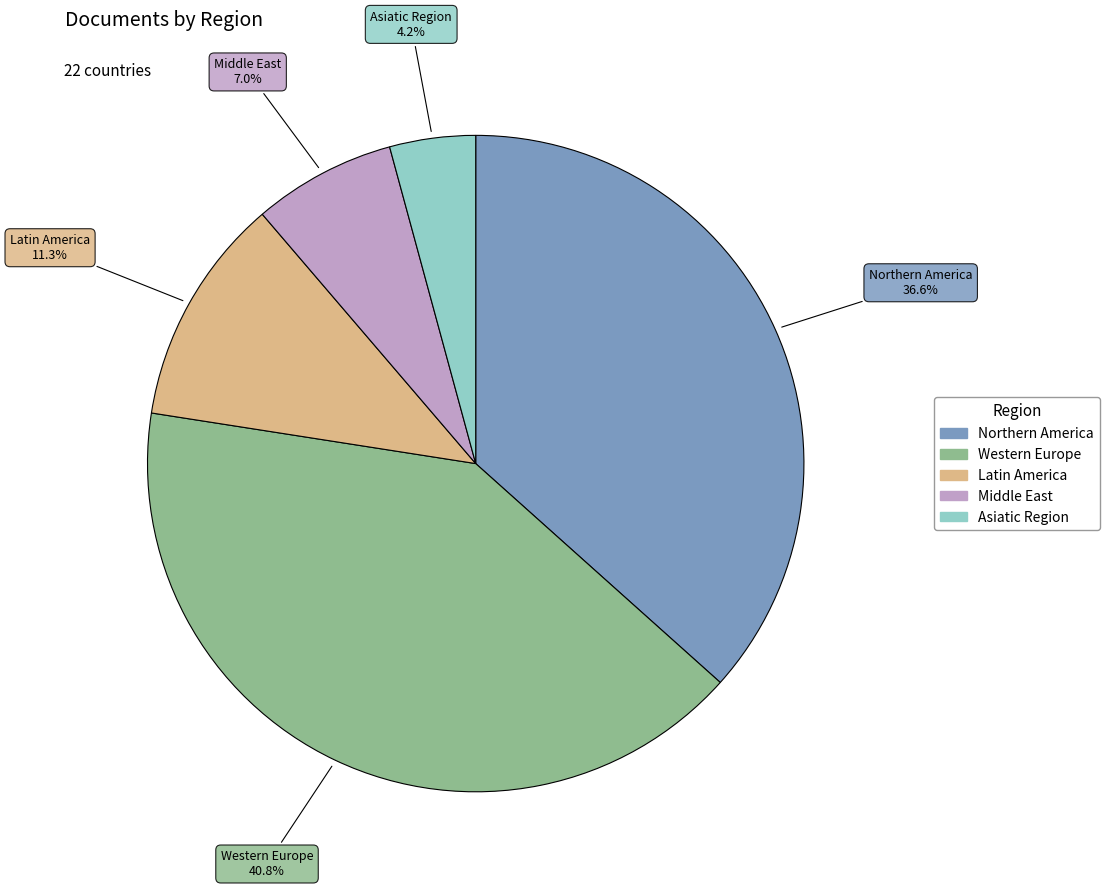

To the nearest percent, what is the average slice percentage?

20%